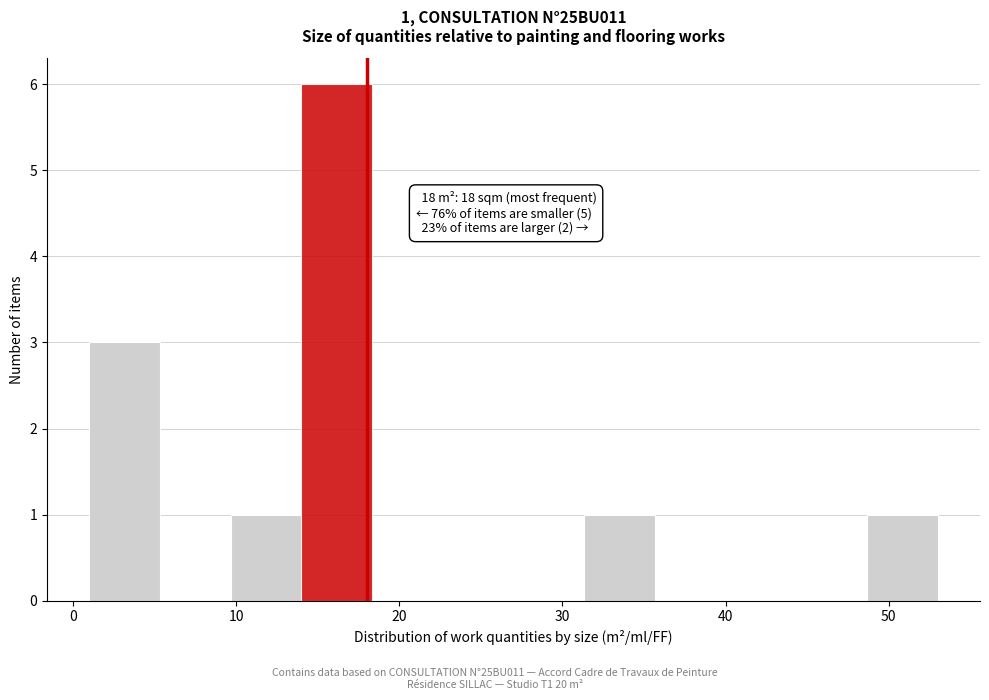

Which range on the x-axis has the tallest bar?

14 to 18